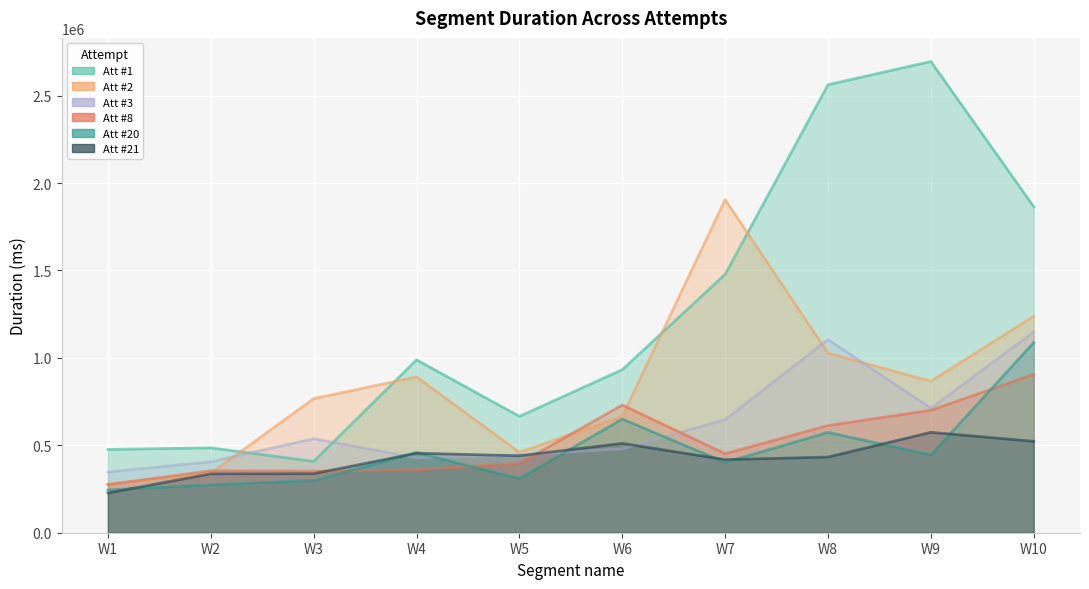

True or false: Attempt #8's Duration (ms) and Attempt #1's Duration (ms) cross at least once.

False